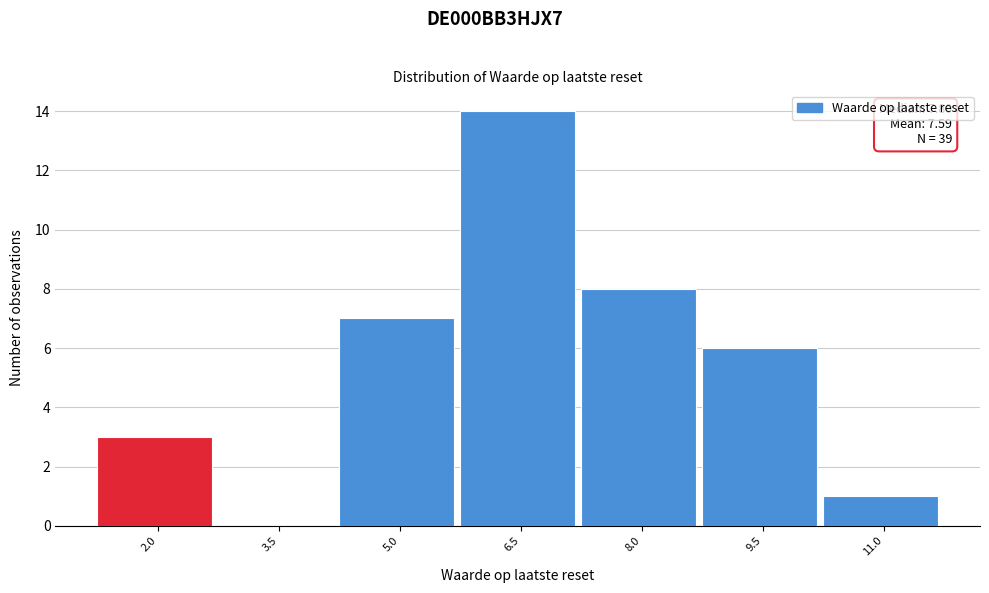

Reading left to right, list all the values displayed in this chart.

2.0=3	3.5=0	5.0=7	6.5=14	8.0=8	9.5=6	11.0=1